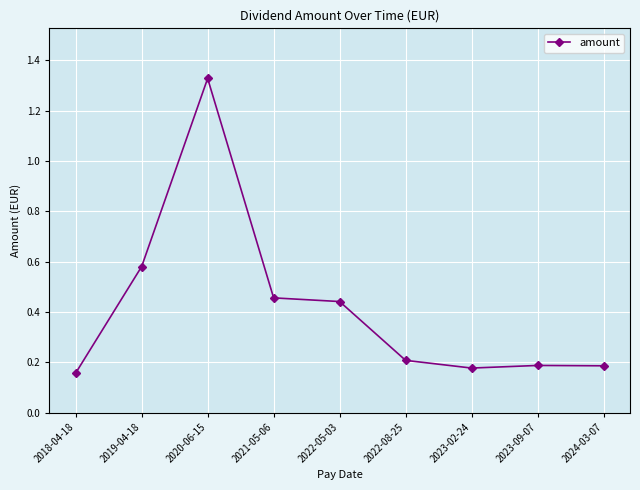

Count the values in the range 0 to 1.

8